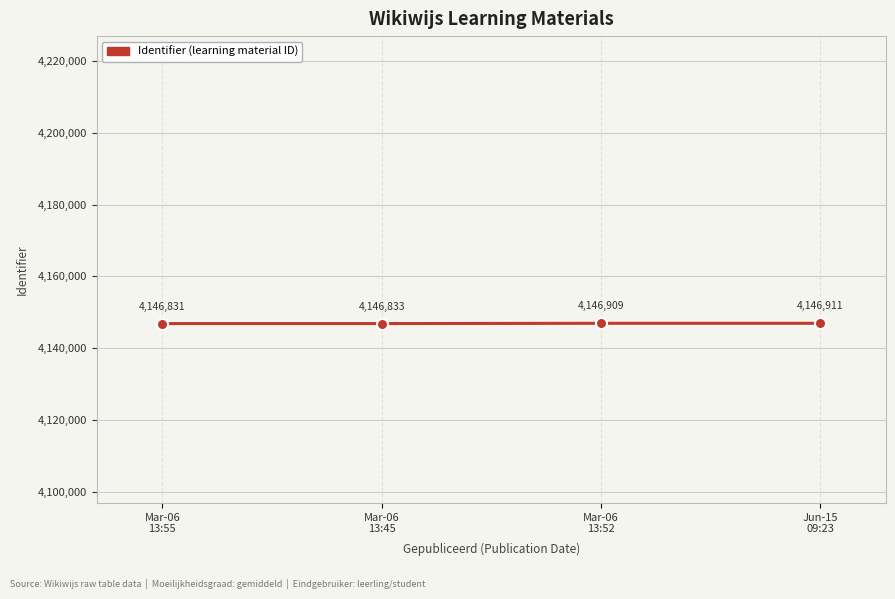

List the labels in order of value, largest first.

Jun-15
09:23, Mar-06
13:52, Mar-06
13:45, Mar-06
13:55